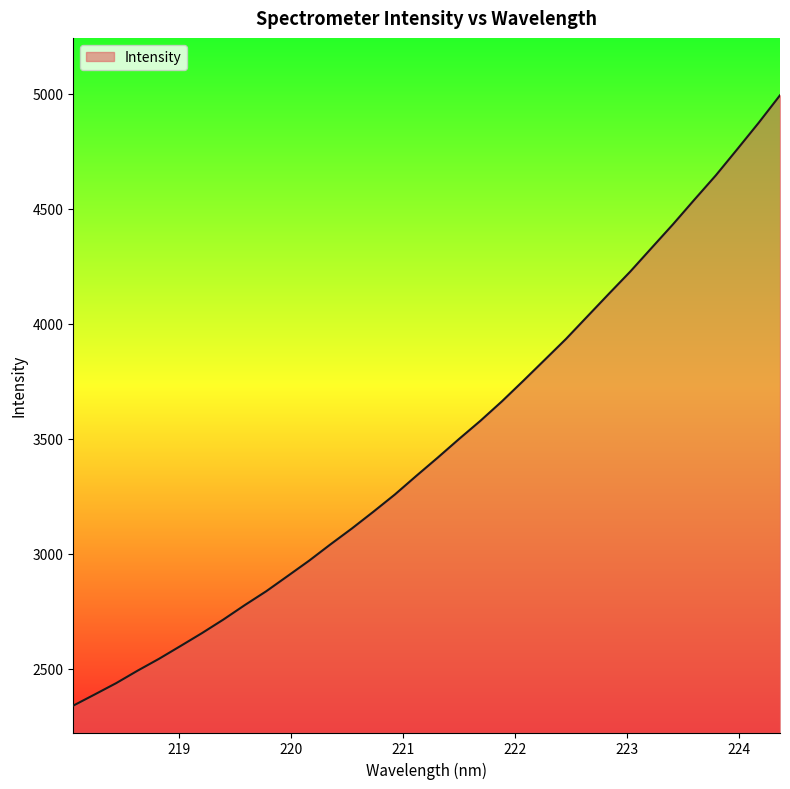

How many categories are shown in the chart?

34